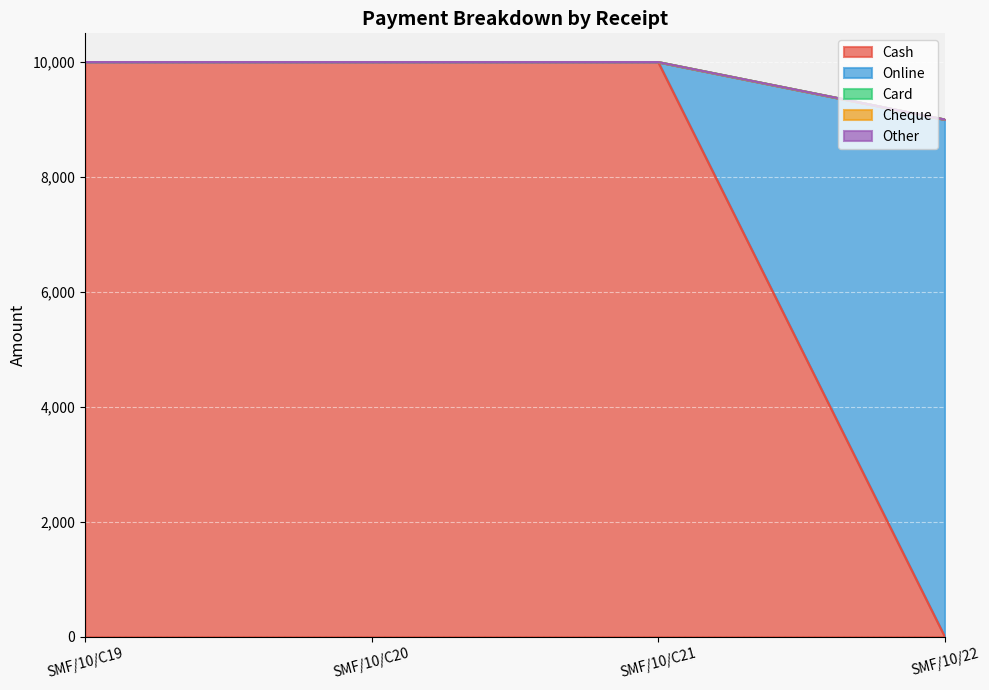

What are all the series names shown in the legend?

Cash, Online, Card, Cheque, Other